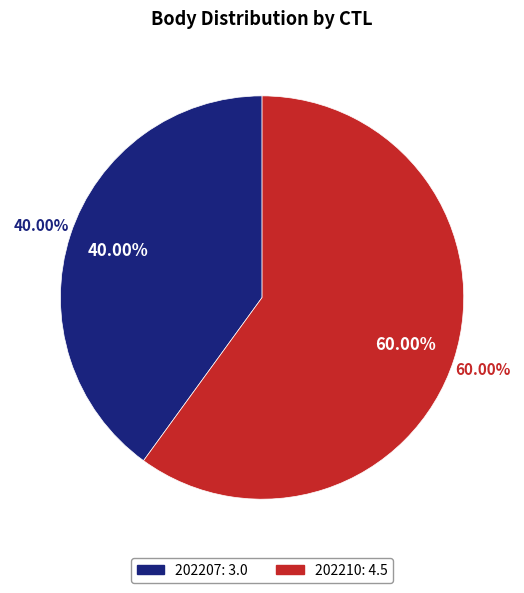

Does 202207 account for over 50% of the chart?

No